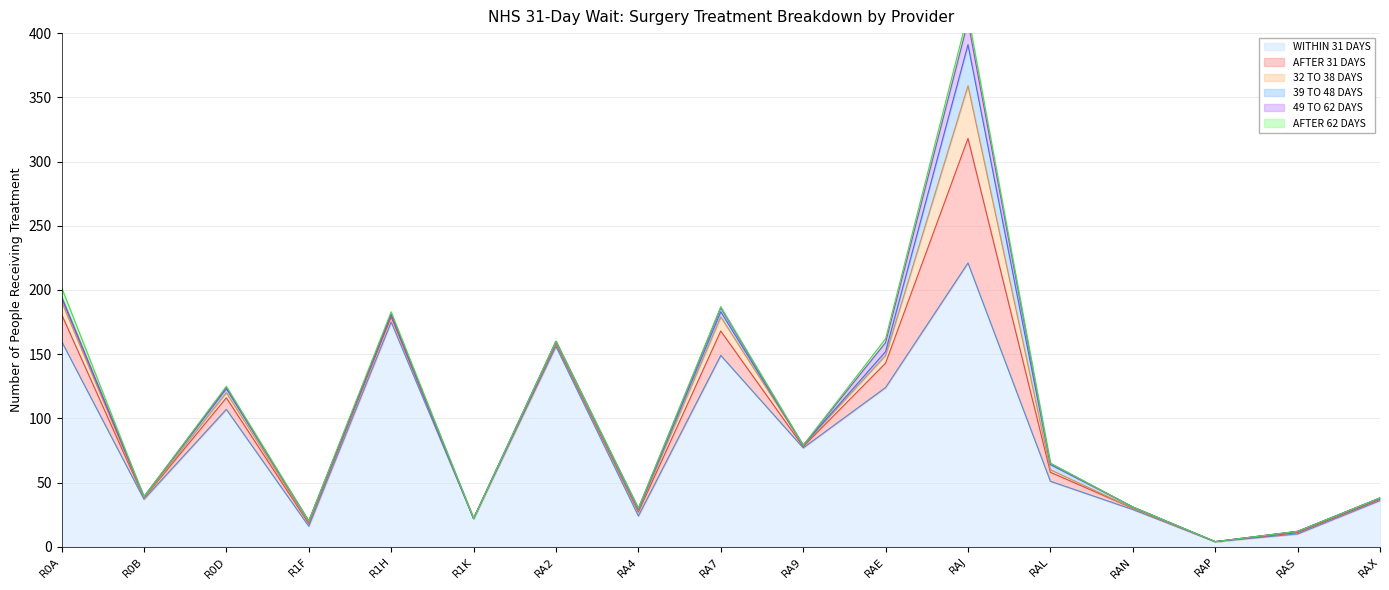

True or false: 39 TO 48 DAYS and WITHIN 31 DAYS intersect in this chart.

False